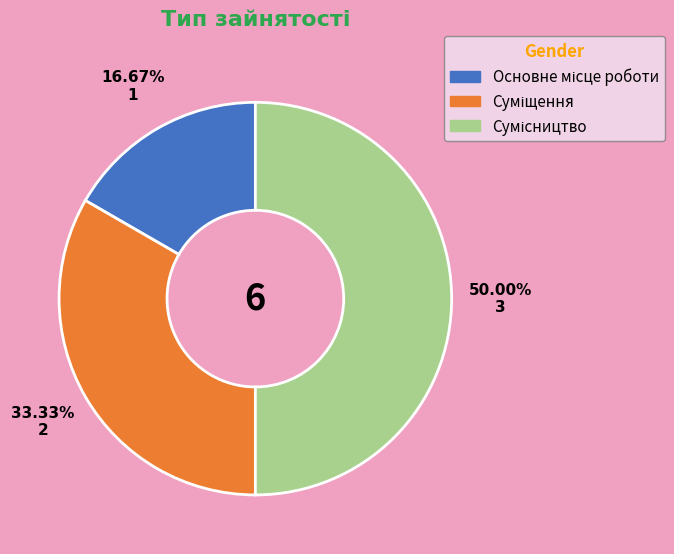

True or false: Суміщення accounts for 19% of the total.

False